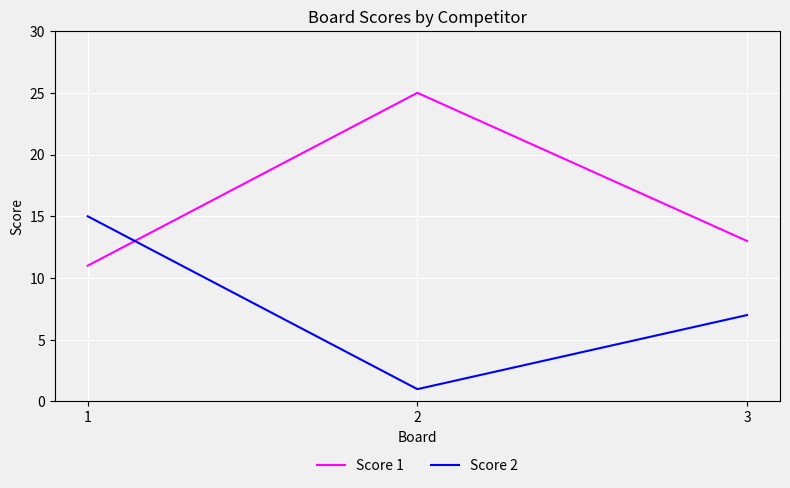

Count the Score 2 values in the range 1 to 15.

3